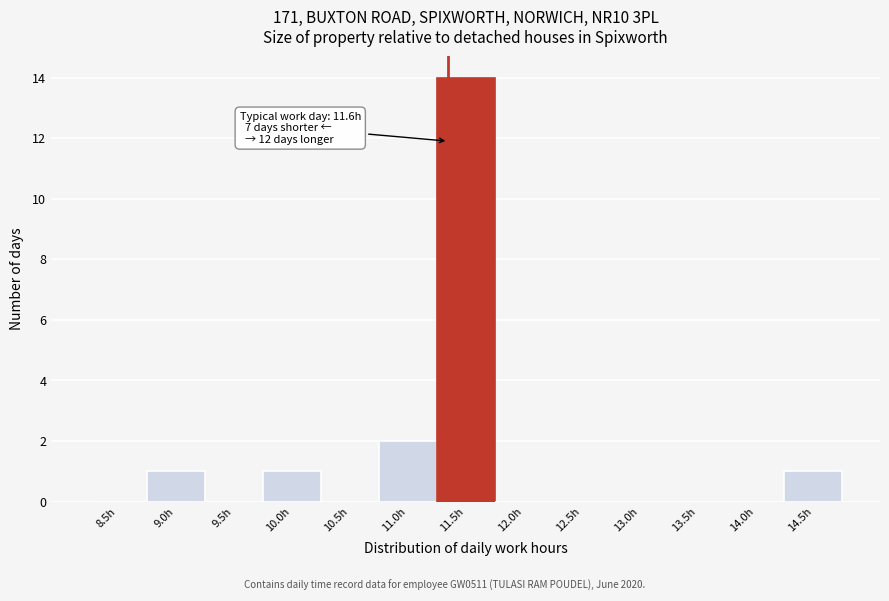

Reading left to right, what are all the values shown in this chart?

8.5h=0	9.0h=1	9.5h=0	10.0h=1	10.5h=0	11.0h=2	11.5h=14	12.0h=0	12.5h=0	13.0h=0	13.5h=0	14.0h=0	14.5h=1